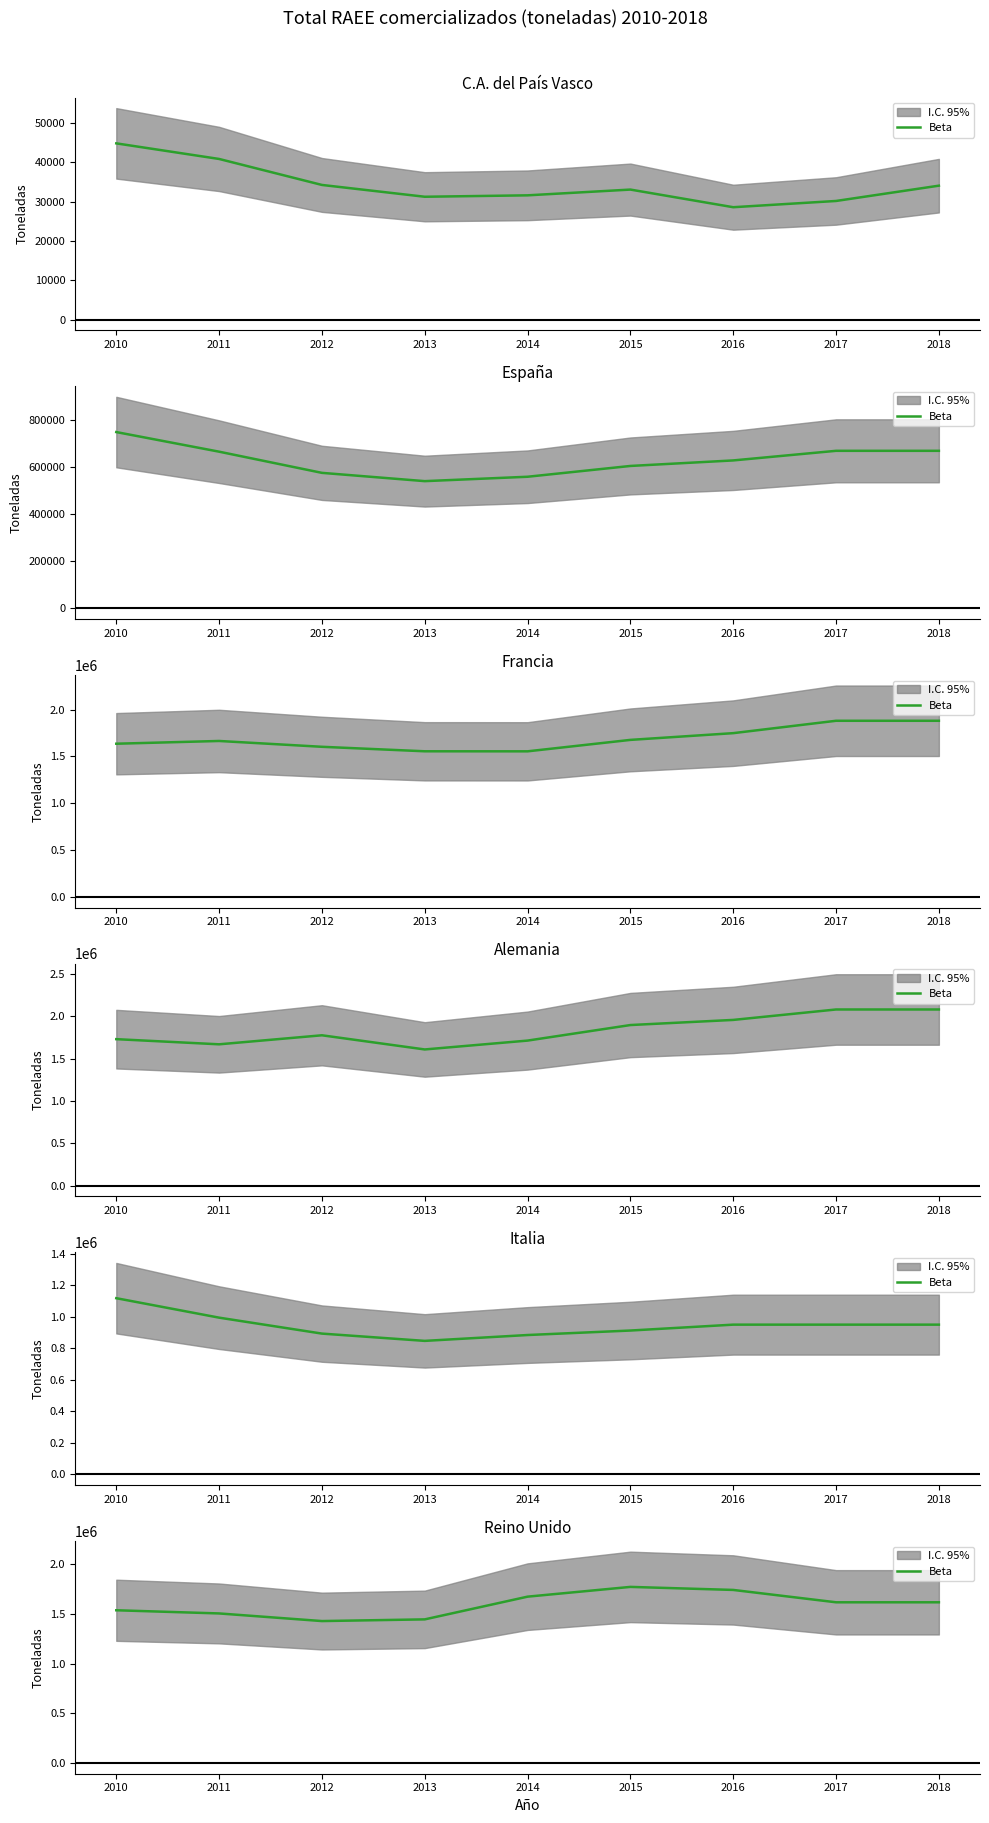

Approximately how many times larger is the value at 2016 compared to 2018?

1.1